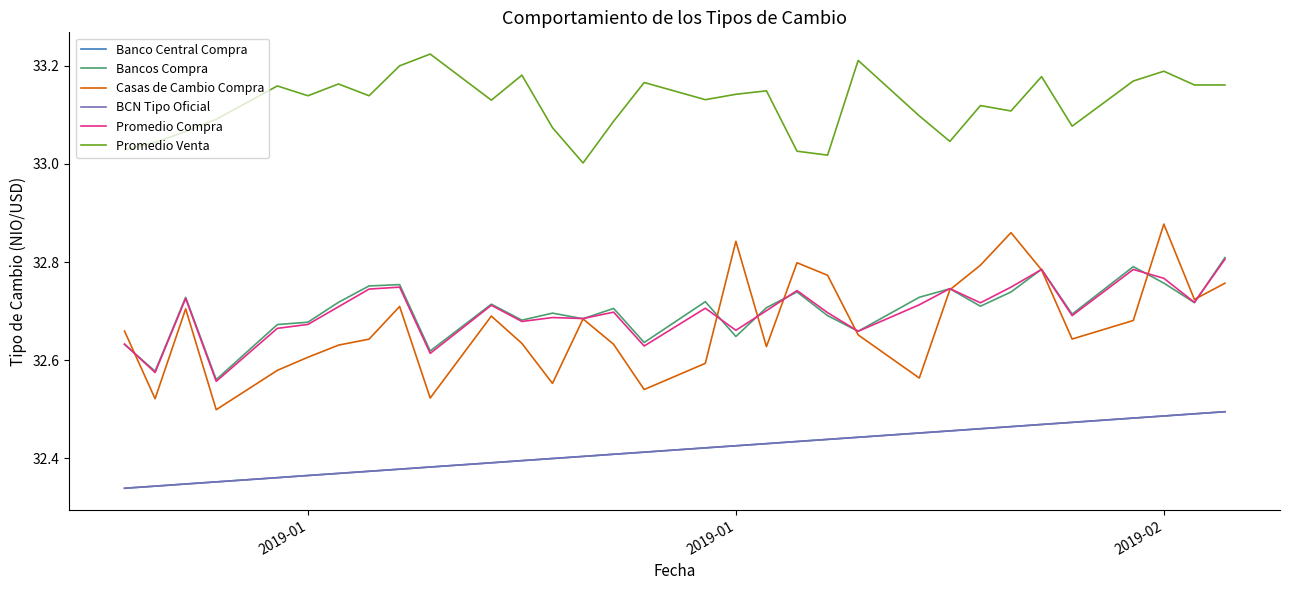

Does the chart display data point markers on the line(s)?

No